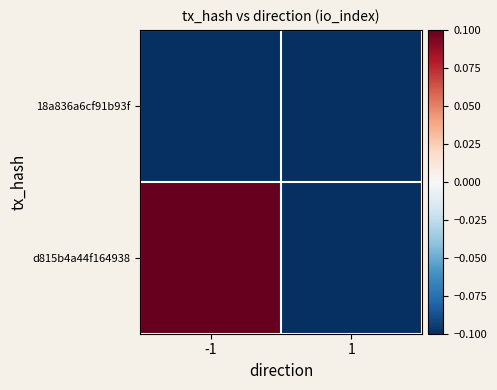

Reading right to left, what are all the values shown in this chart?

18a836a6cf91b93f: 1=-0.1	-1=-0.1
d815b4a44f164938: 1=-0.1	-1=0.1